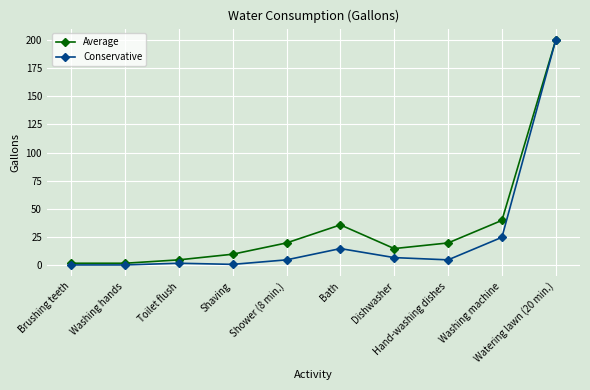

Which label corresponds to the largest value in the chart?

Watering lawn (20 min.)